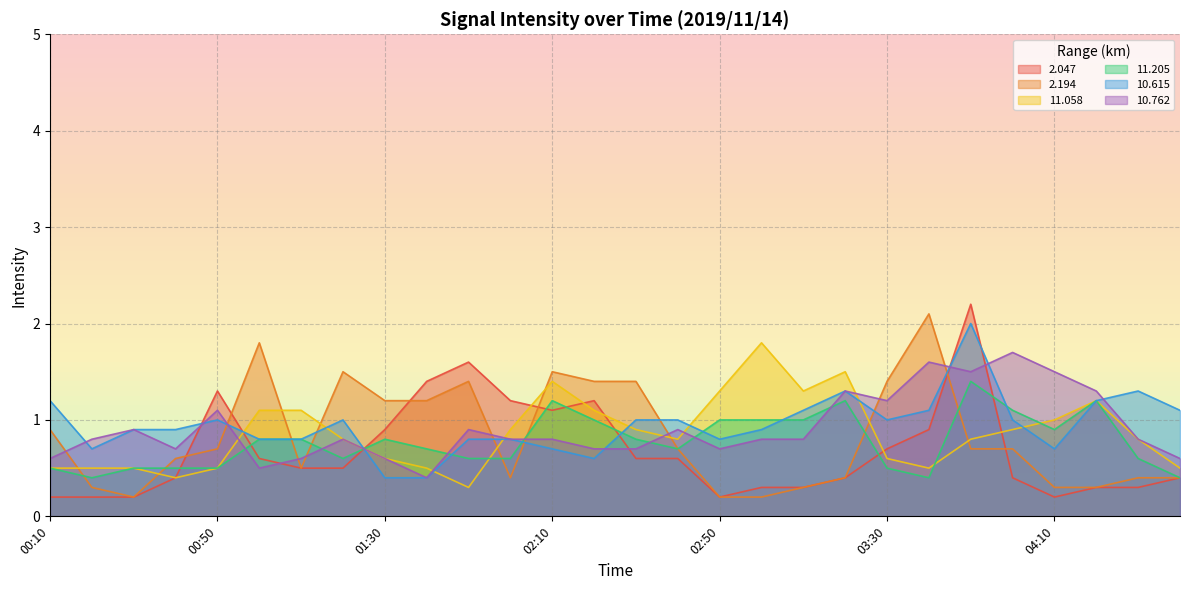

What are all the series names shown in the legend?

2.047, 2.194, 11.058, 11.205, 10.615, 10.762